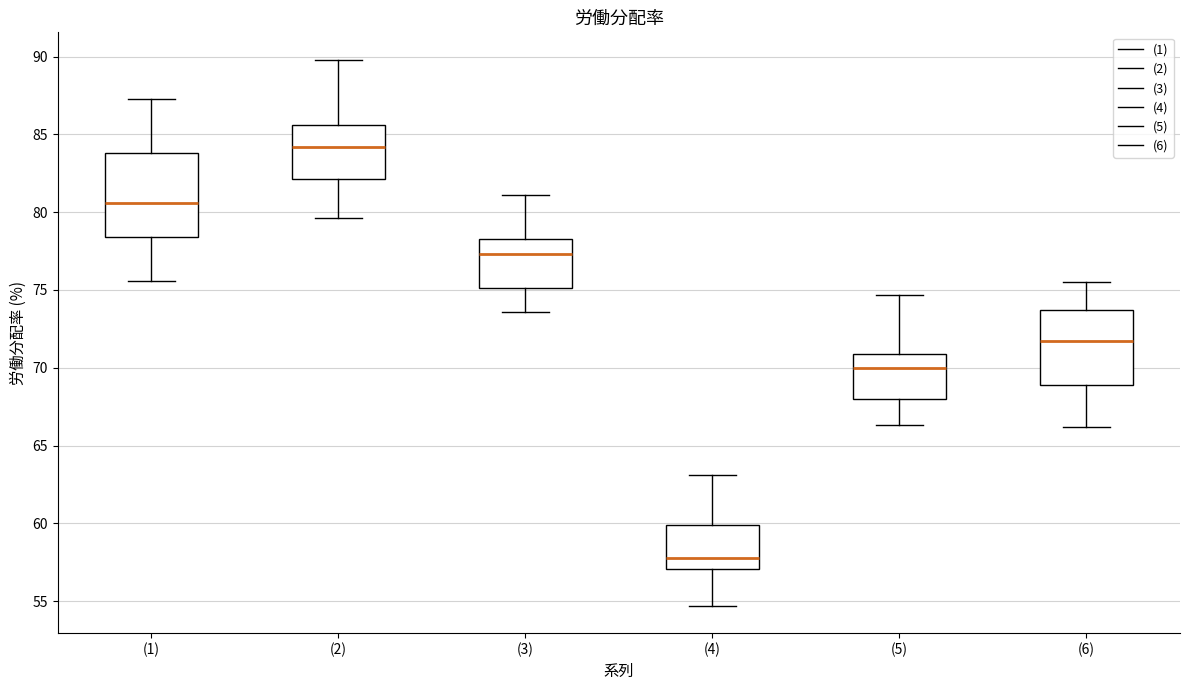

Where does the upper whisker of the box for (2) end on the y-axis? The values are not printed on the chart, so give them approximately, as read against the axis.

90.0